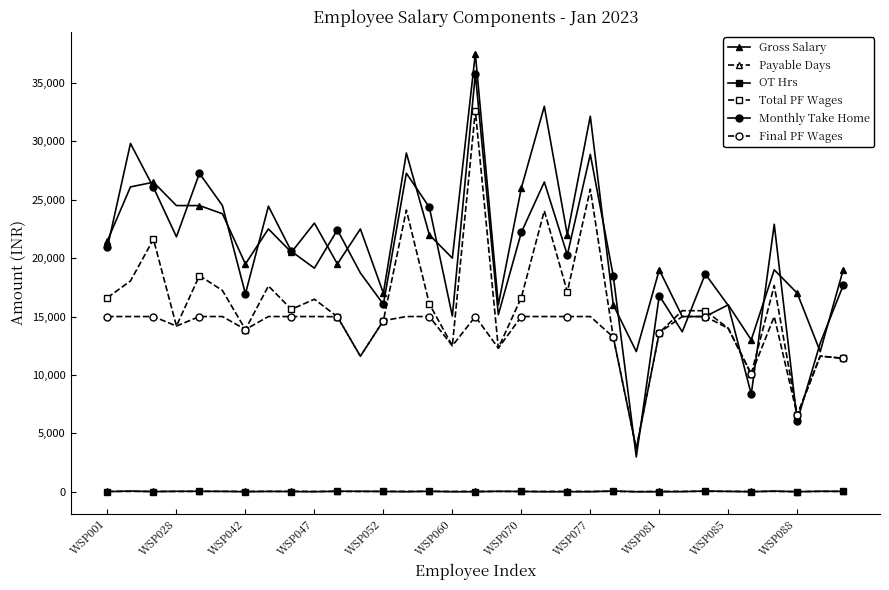

True or false: Monthly Take Home and Total PF Wages intersect in this chart.

True